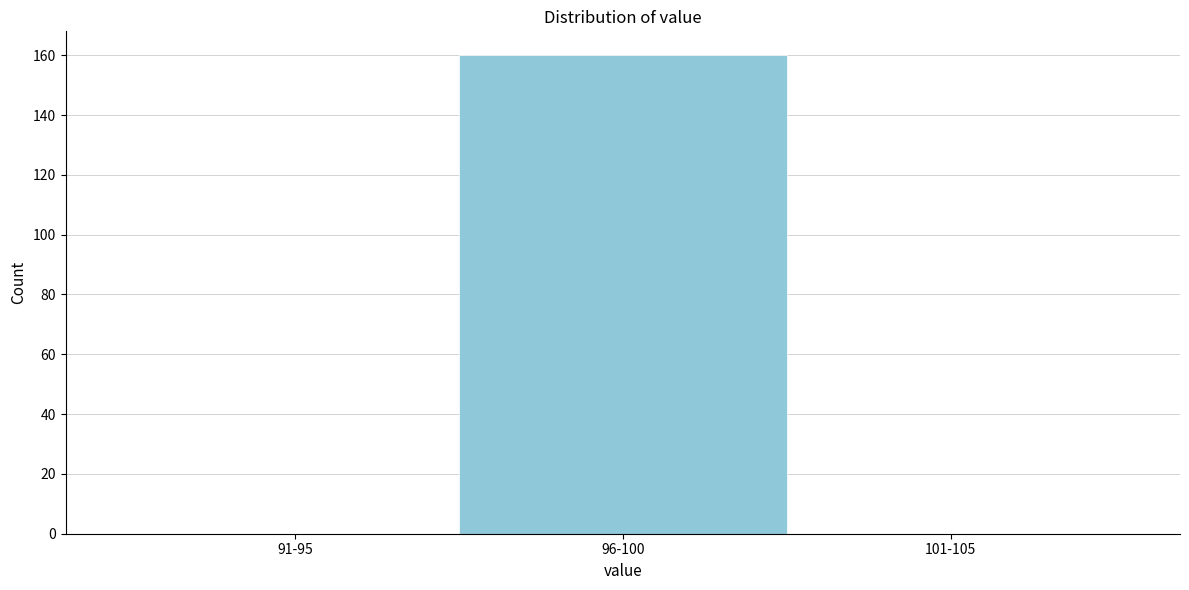

Reading right to left, extract all data points from this chart.

101-105=0	96-100=160	91-95=0